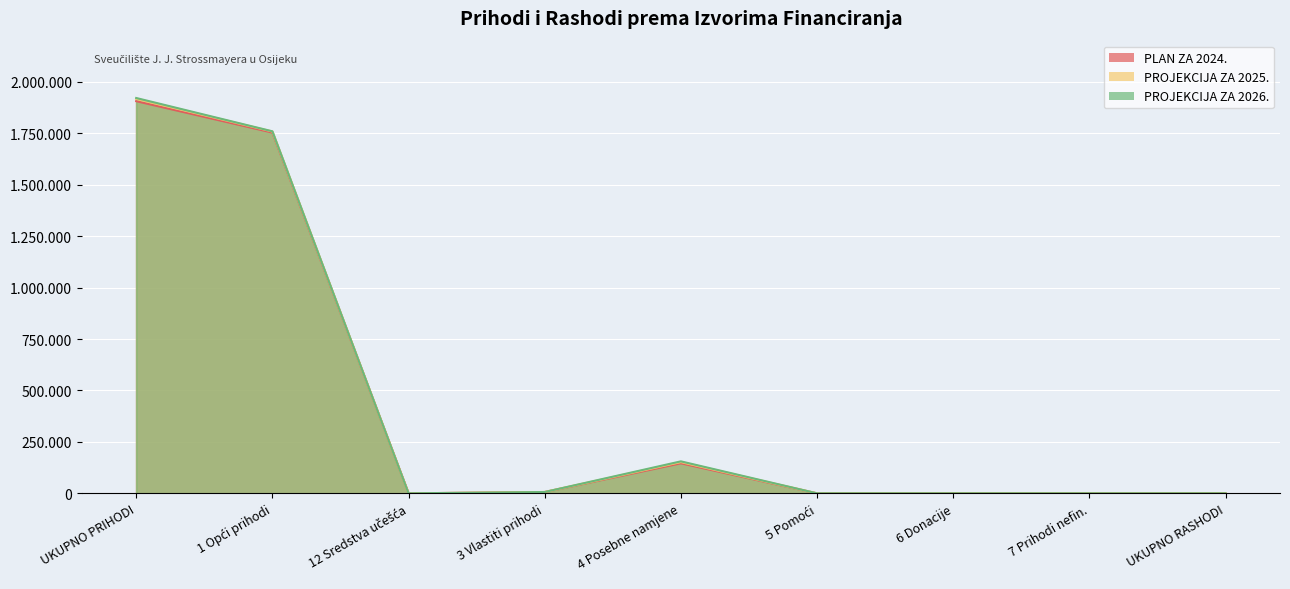

Read the PLAN ZA 2024. value at 3 Vlastiti prihodi, to the nearest 50.

6450